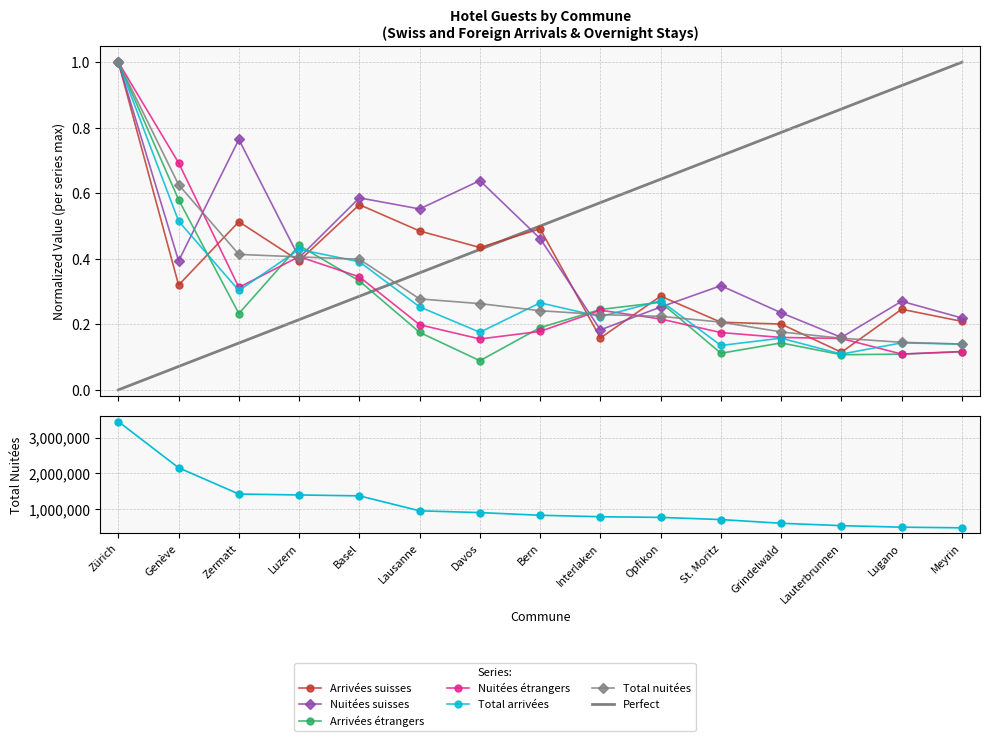

Which category has the lowest value in the Arrivées suisses series?

Lauterbrunnen